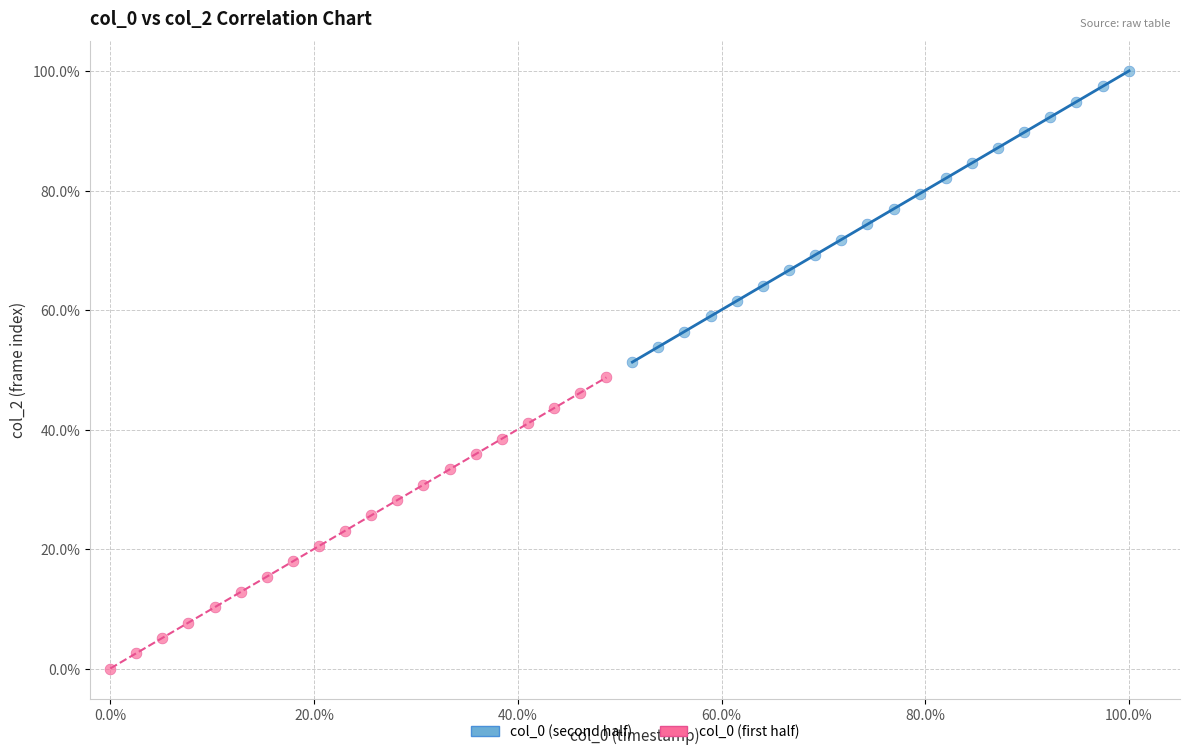

Which series reaches the minimum Y coordinate?

col_0 (first half)